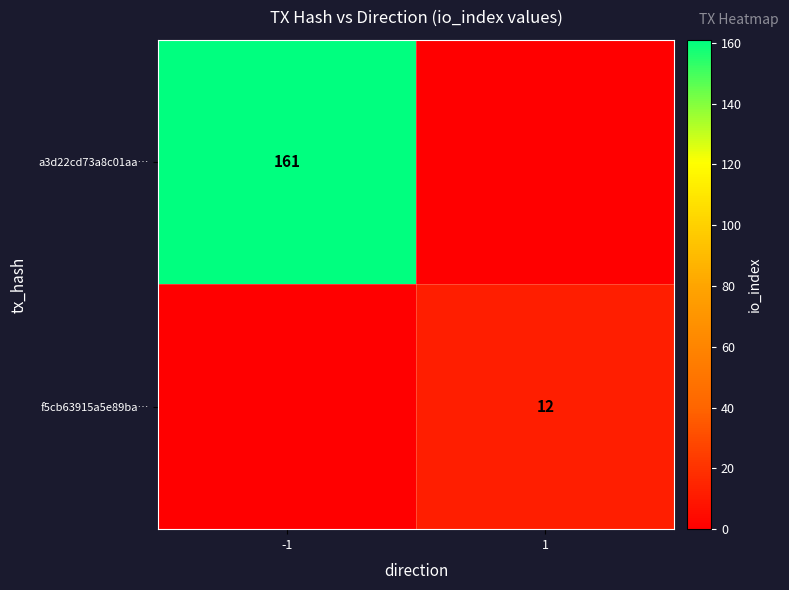

The value of f5cb63915a5e89ba… at 1 is 6. True or false?

False